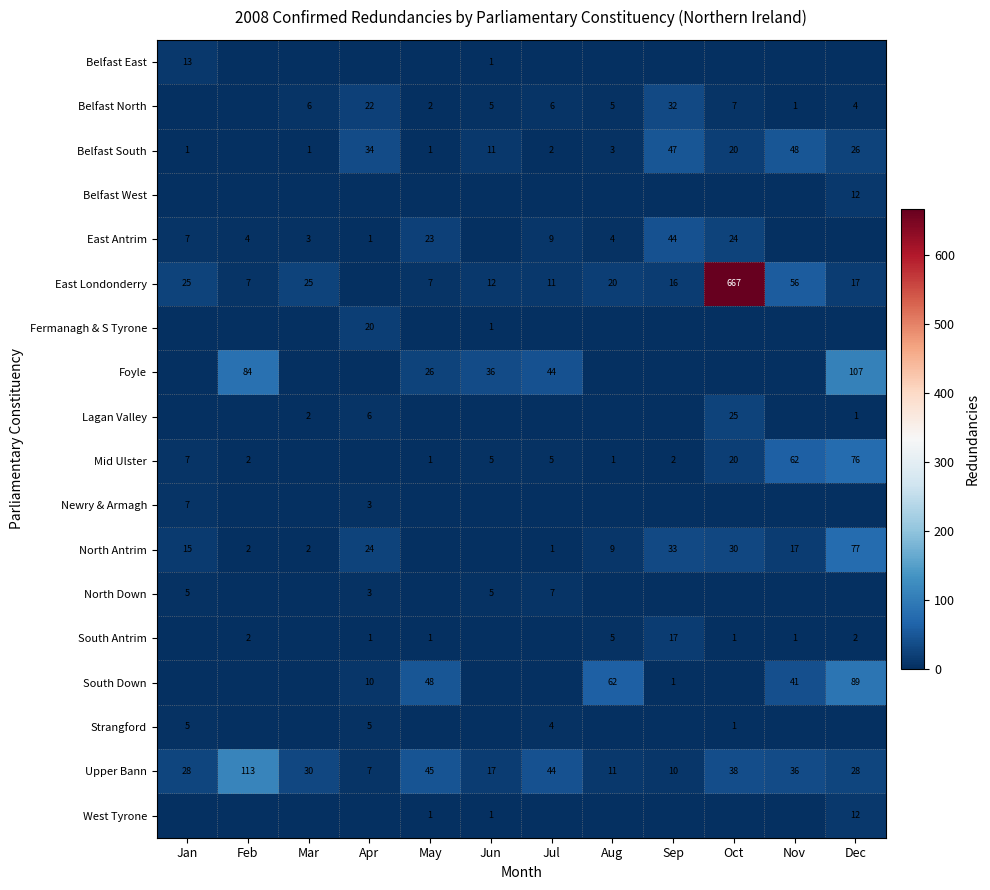

Is the value of Belfast South at Nov greater than the value of Upper Bann at Jun?

Yes